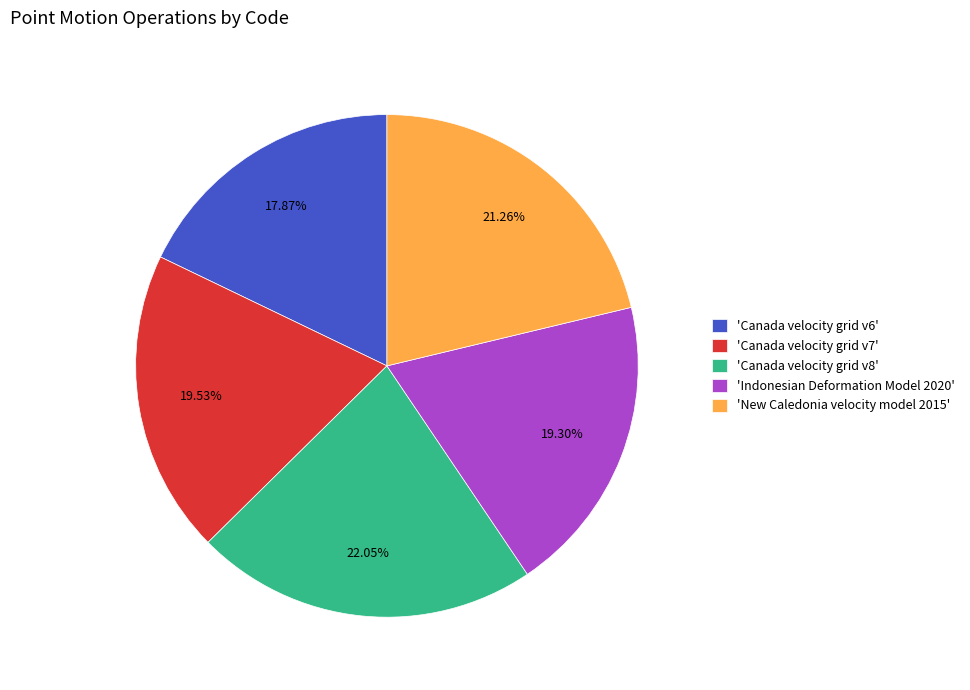

Between 'New Caledonia velocity model 2015' and 'Canada velocity grid v8', which is larger?

'Canada velocity grid v8'